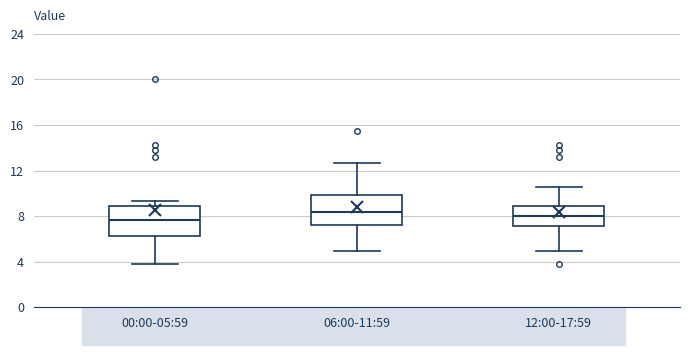

Reading left to right, transcribe this box plot: for each box, give where its median line is, the range the box spans, and where its two whiskers end, as read against the y-axis. The values are not printed on the chart, so give them approximately, as read against the axis.

00:00-05:59: median 7.5, box 6.5 to 9.0, whiskers 4.0 to 9.5
06:00-11:59: median 8.5, box 7.0 to 10.0, whiskers 5.0 to 12.5
12:00-17:59: median 8.0, box 7.0 to 9.0, whiskers 5.0 to 10.5